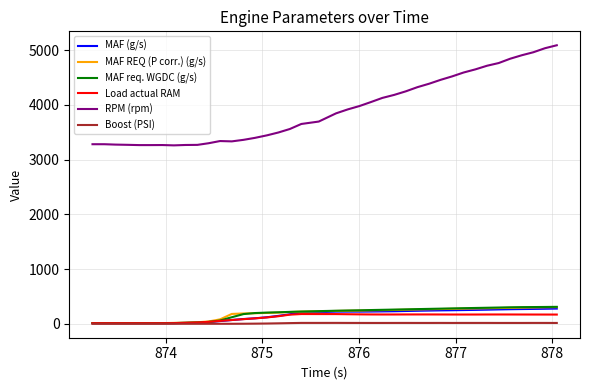

True or false: RPM (rpm) and MAF req. WGDC (g/s) intersect in this chart.

False